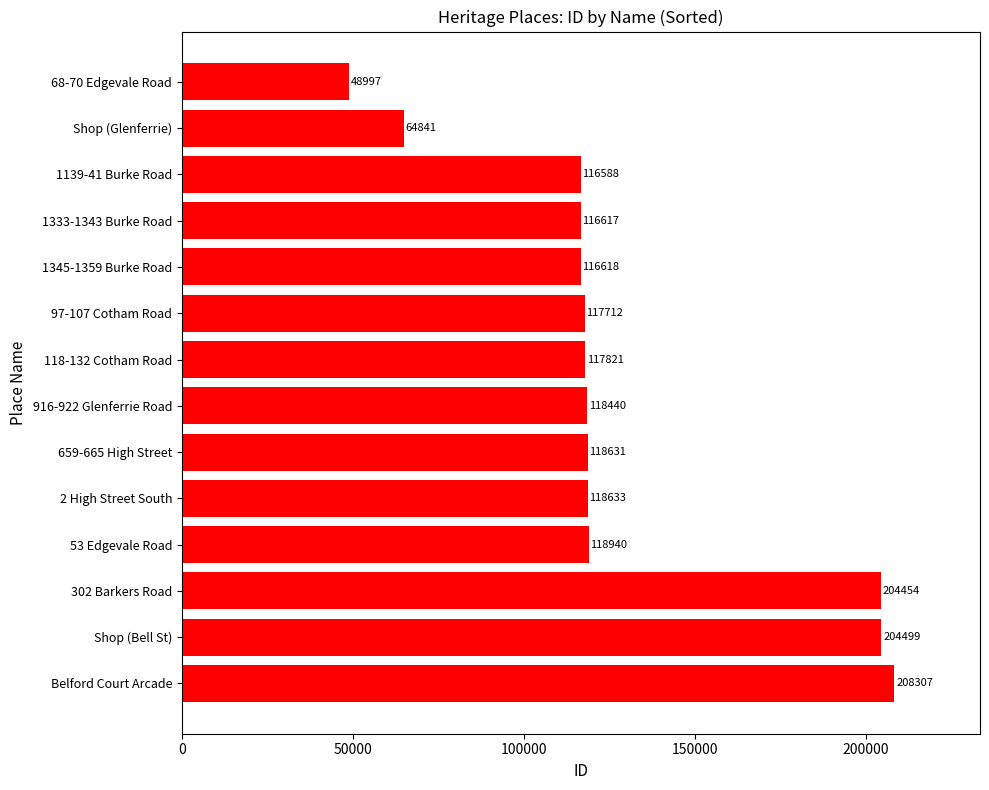

List the labels in order of value, smallest first.

68-70 Edgevale Road, Shop (Glenferrie), 1139-41 Burke Road, 1333-1343 Burke Road, 1345-1359 Burke Road, 97-107 Cotham Road, 118-132 Cotham Road, 916-922 Glenferrie Road, 659-665 High Street, 2 High Street South, 53 Edgevale Road, 302 Barkers Road, Shop (Bell St), Belford Court Arcade